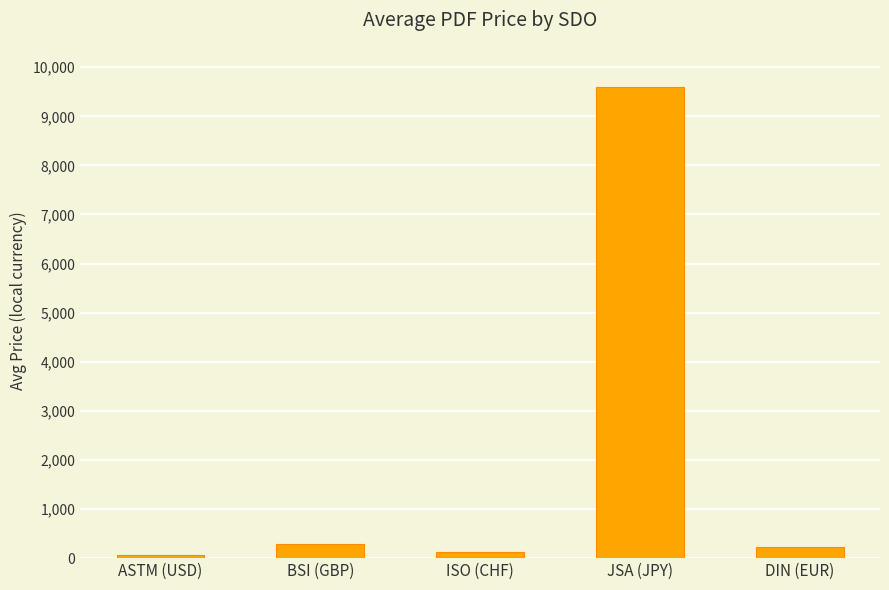

What is the change in value from BSI (GBP) to JSA (JPY)?

+9321.5